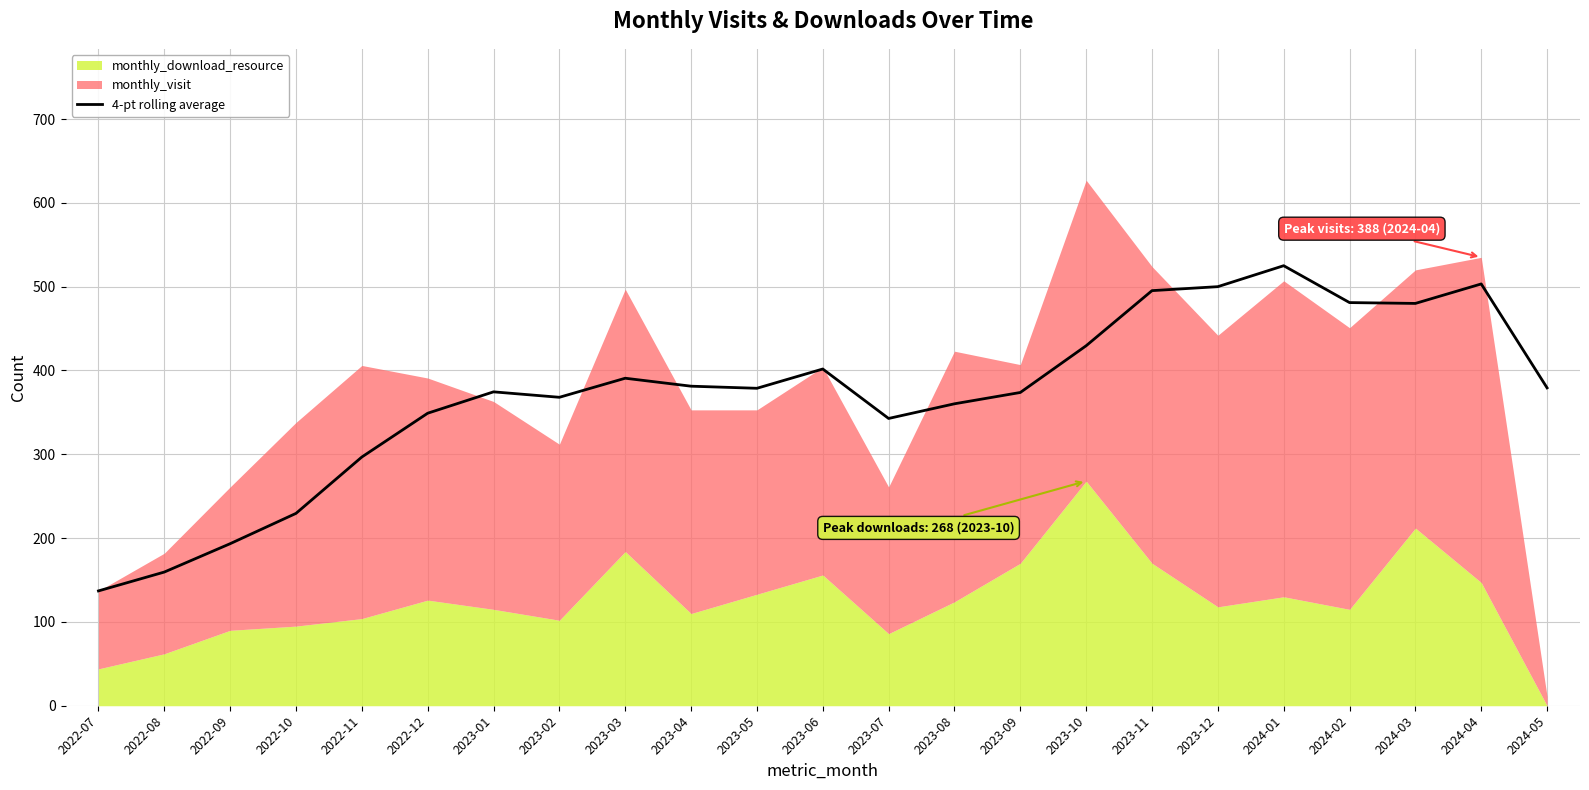

How many categories are shown in the chart?

23